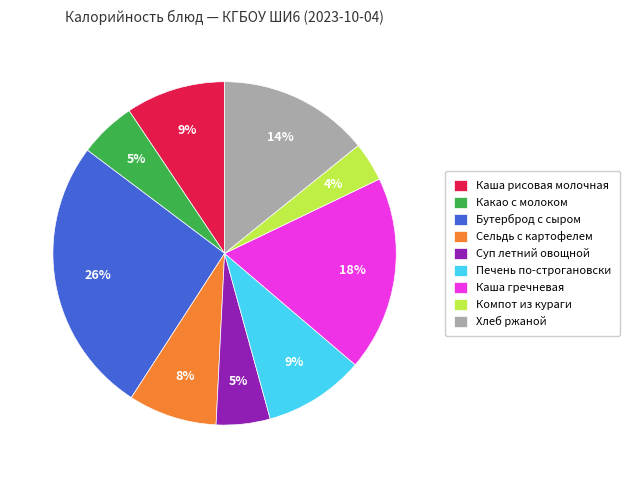

What is the largest slice in the pie chart?

Бутерброд с сыром